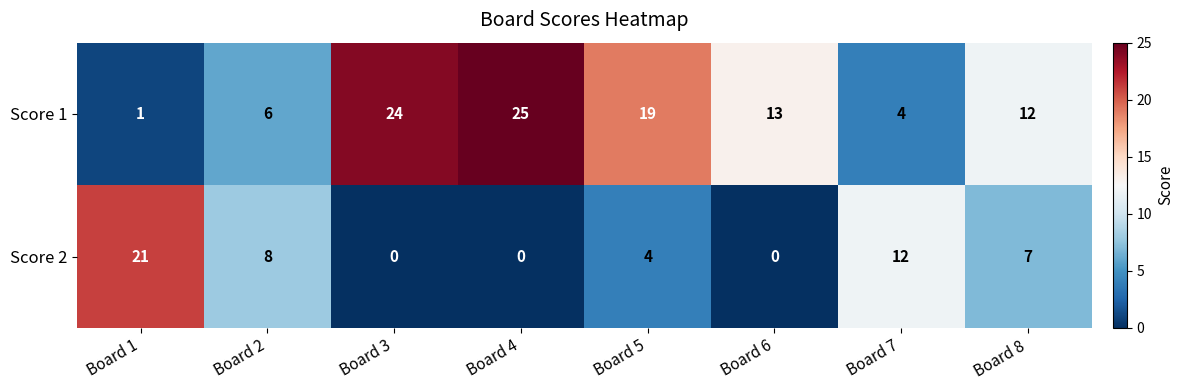

What is the highest value of the Score 1 series?

25